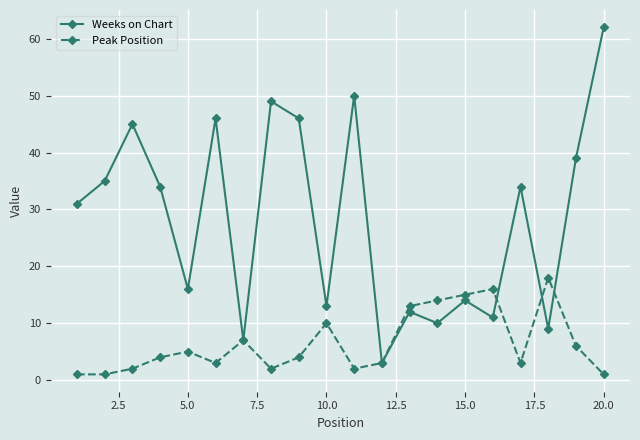

In Weeks on Chart, how many points are higher than both neighbors (excluding endpoints)?

7